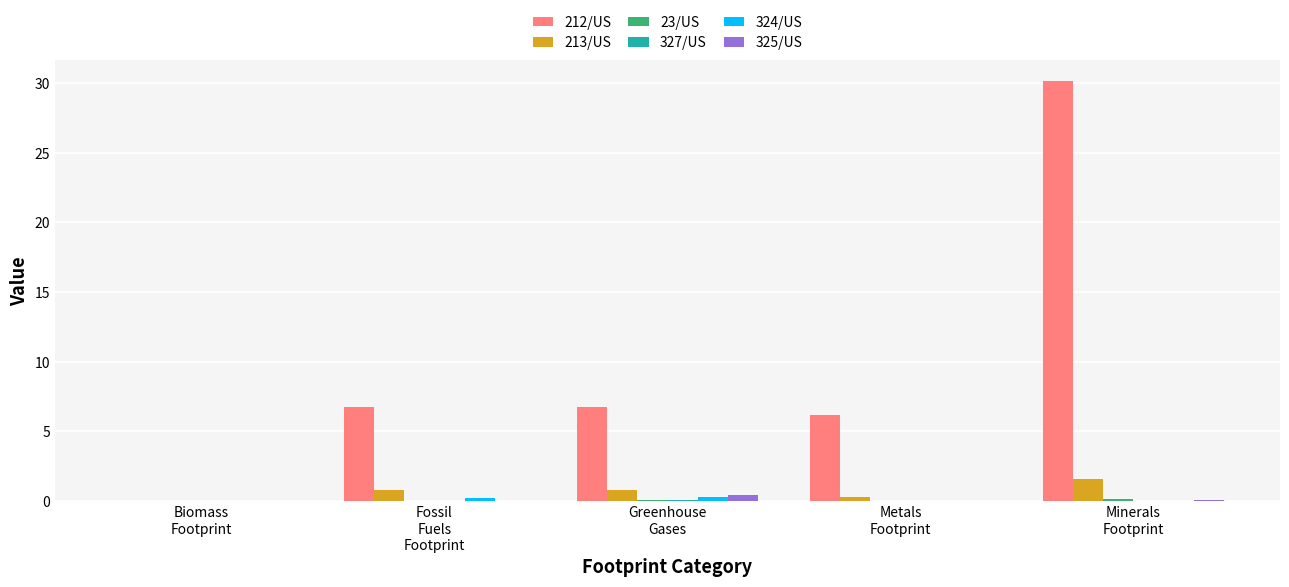

What is the highest value of the 212/US series?

30.1